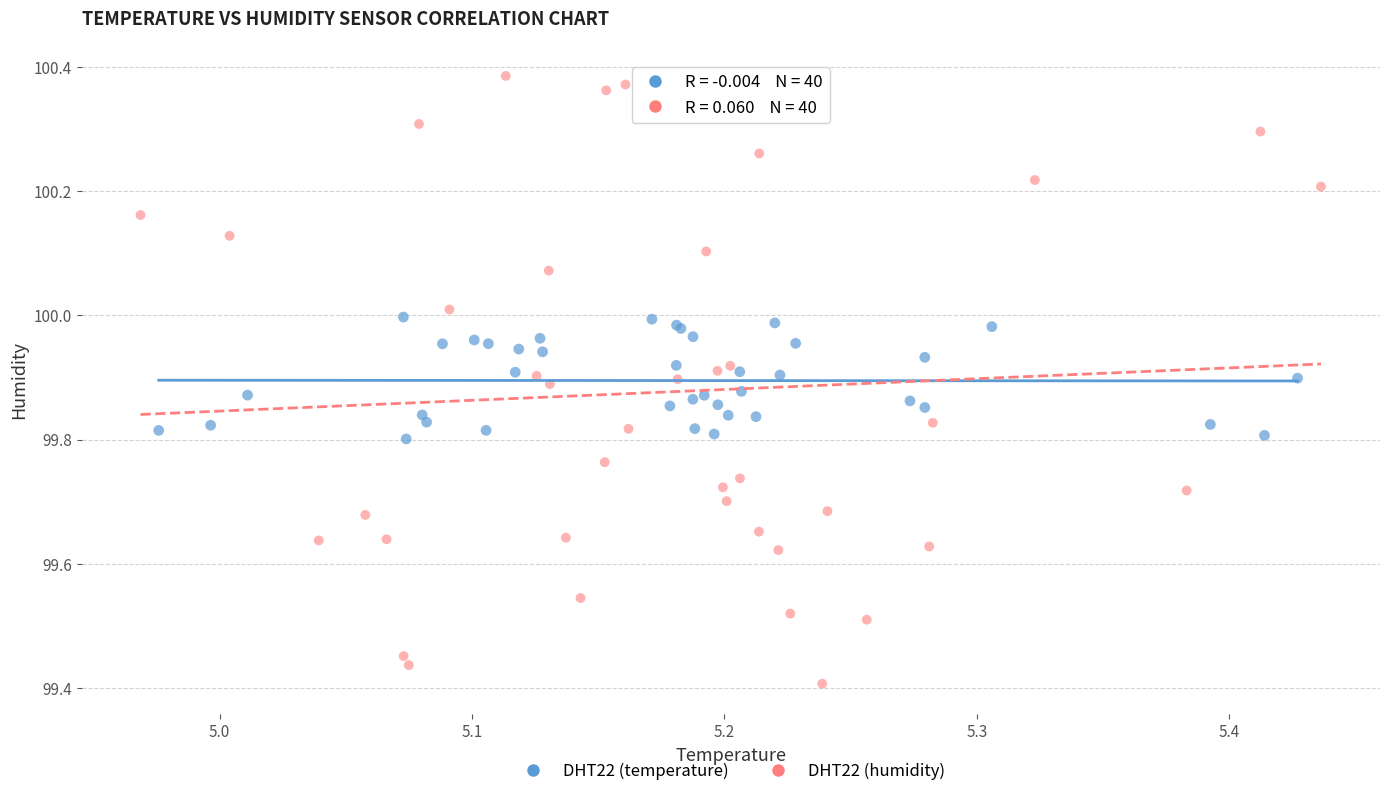

Which series reaches the maximum Y coordinate?

DHT22 (humidity)